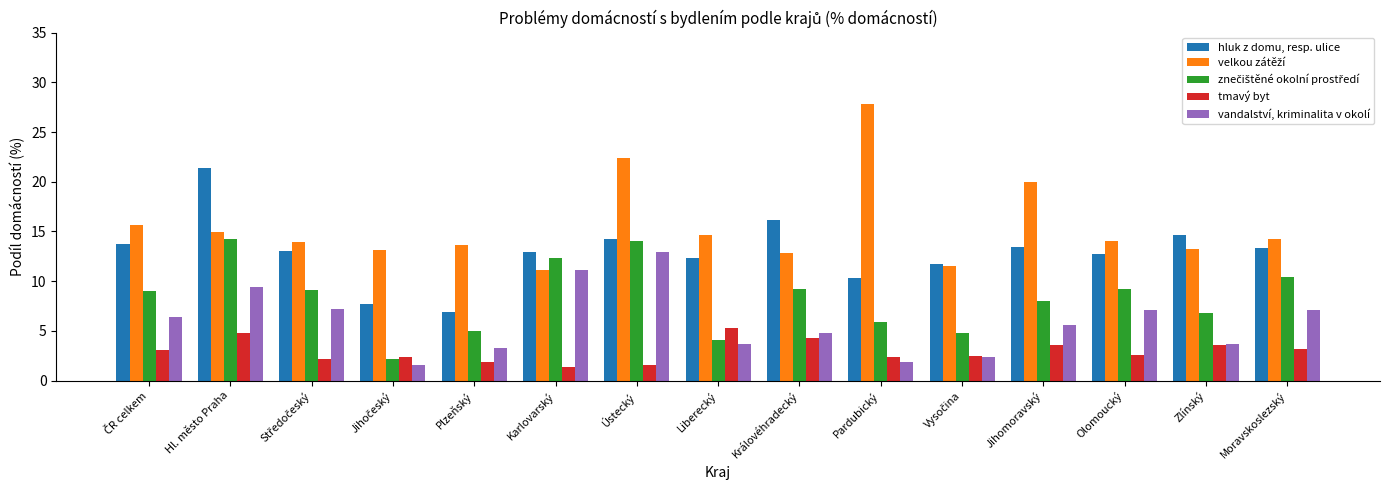

Is it true that vandalství, kriminalita v okolí equals 1.9 at Pardubický?

True